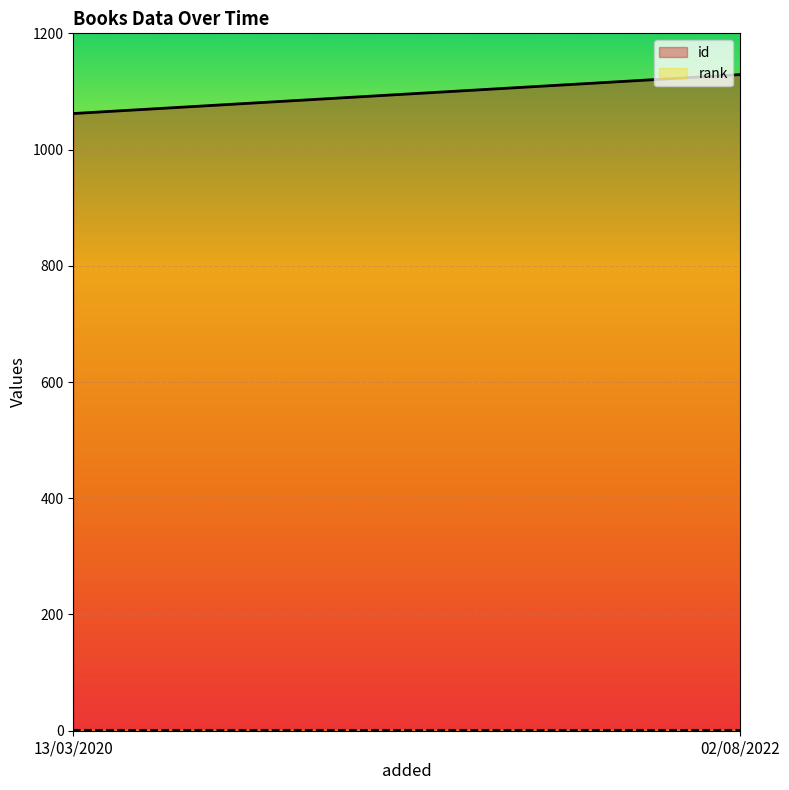

What is the maximum value for rank?

1